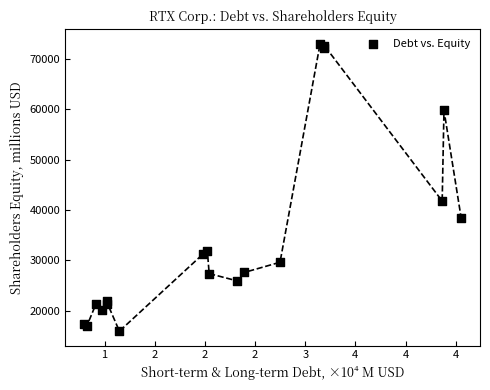

What Y value in the scatter plot is closest to 44492?

41774